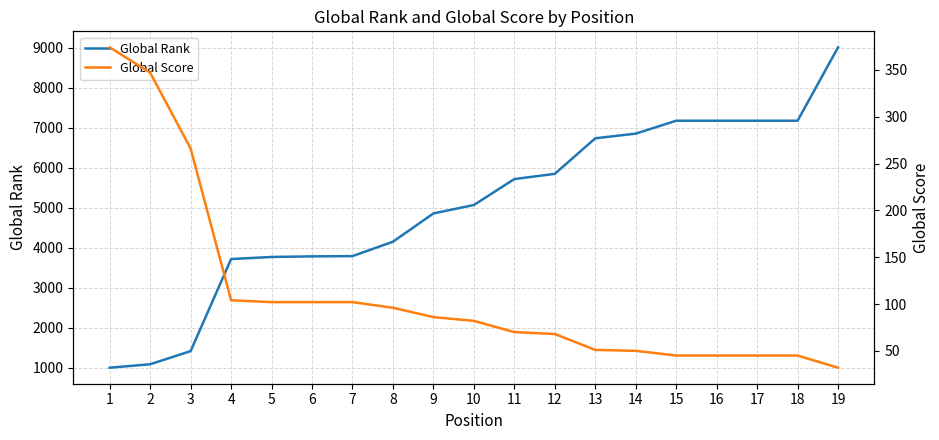

Is the value of Global Score at 18 greater than the value of Global Rank at 3?

No